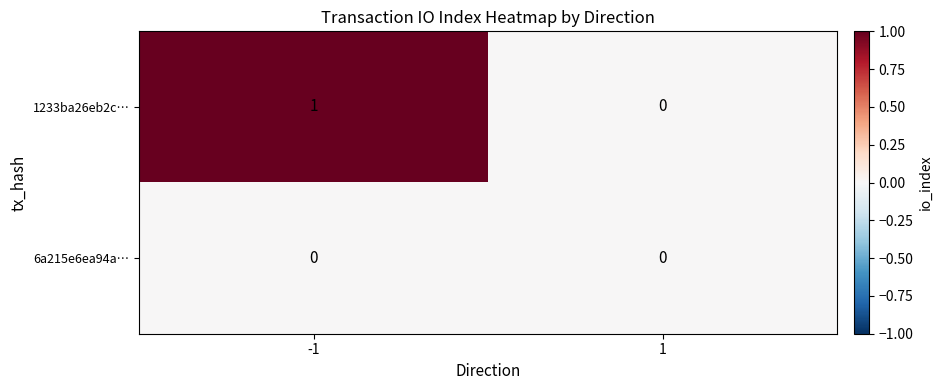

At -1, list the series in order from smallest to largest.

6a215e6ea94a…, 1233ba26eb2c…